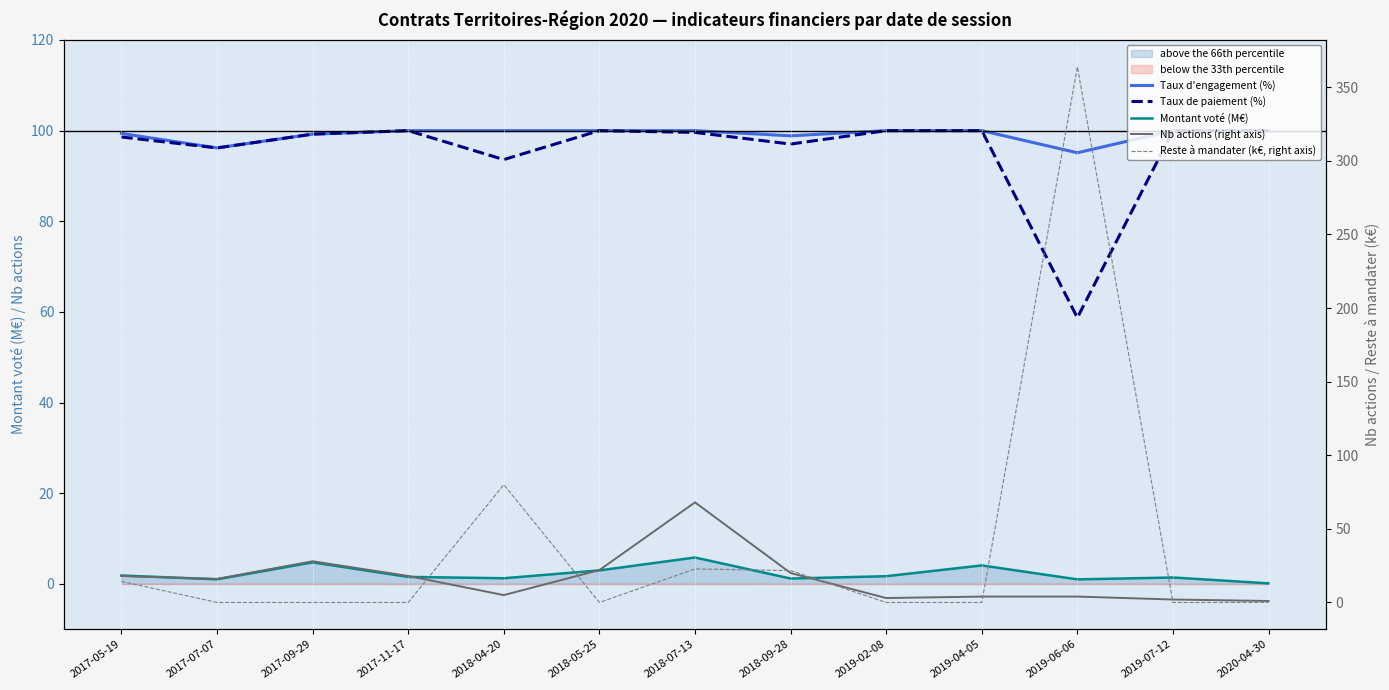

Is the value of Taux de paiement (%) at 2018-05-25 greater than the value of Reste à mandater (k€, right axis) at 2018-09-28?

Yes